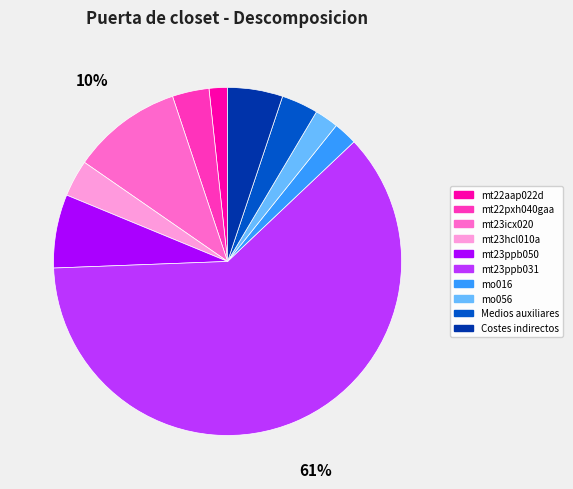

Is it true that mo016 is 2% of the pie?

True